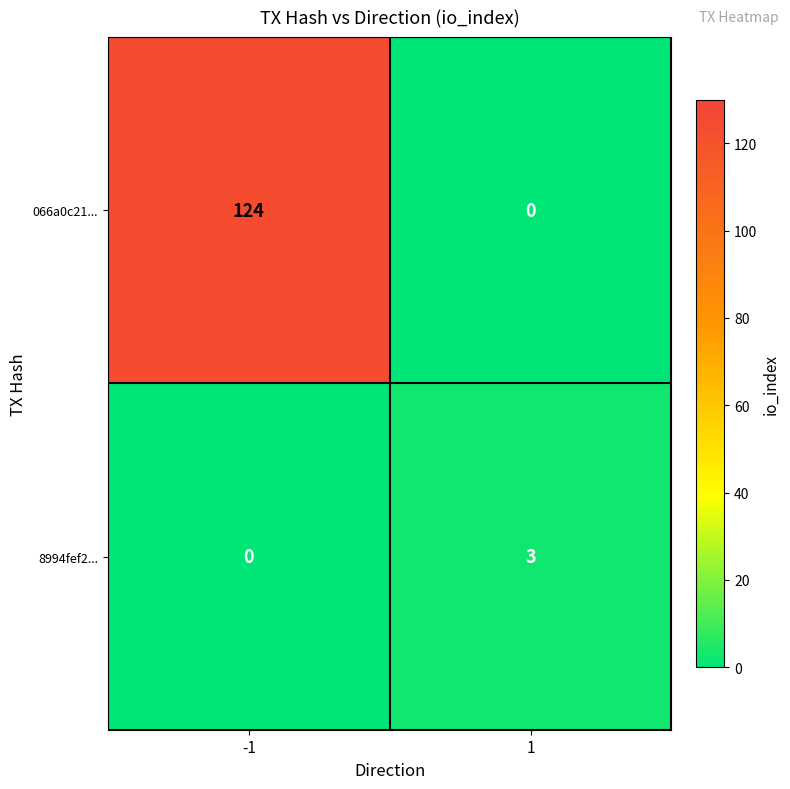

Reading left to right, transcribe all the data shown in this chart.

066a0c21...: 124	0
8994fef2...: 0	3